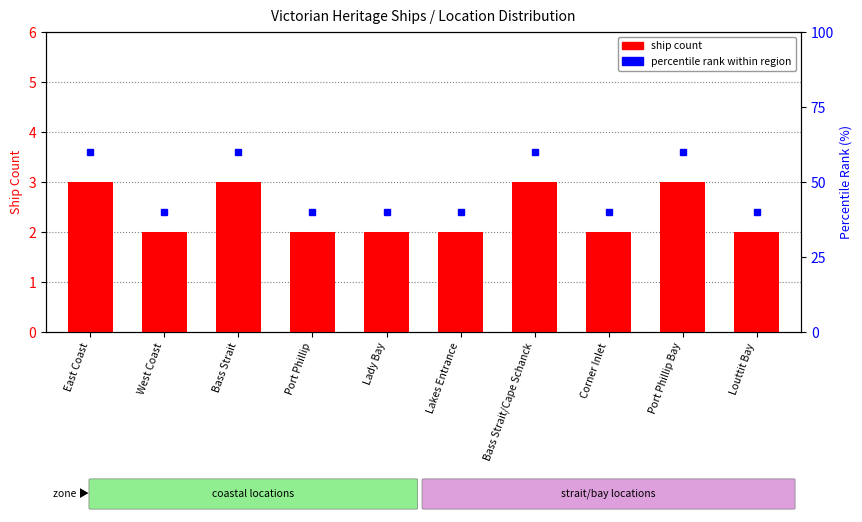

What is the difference between the maximum and minimum values?

1